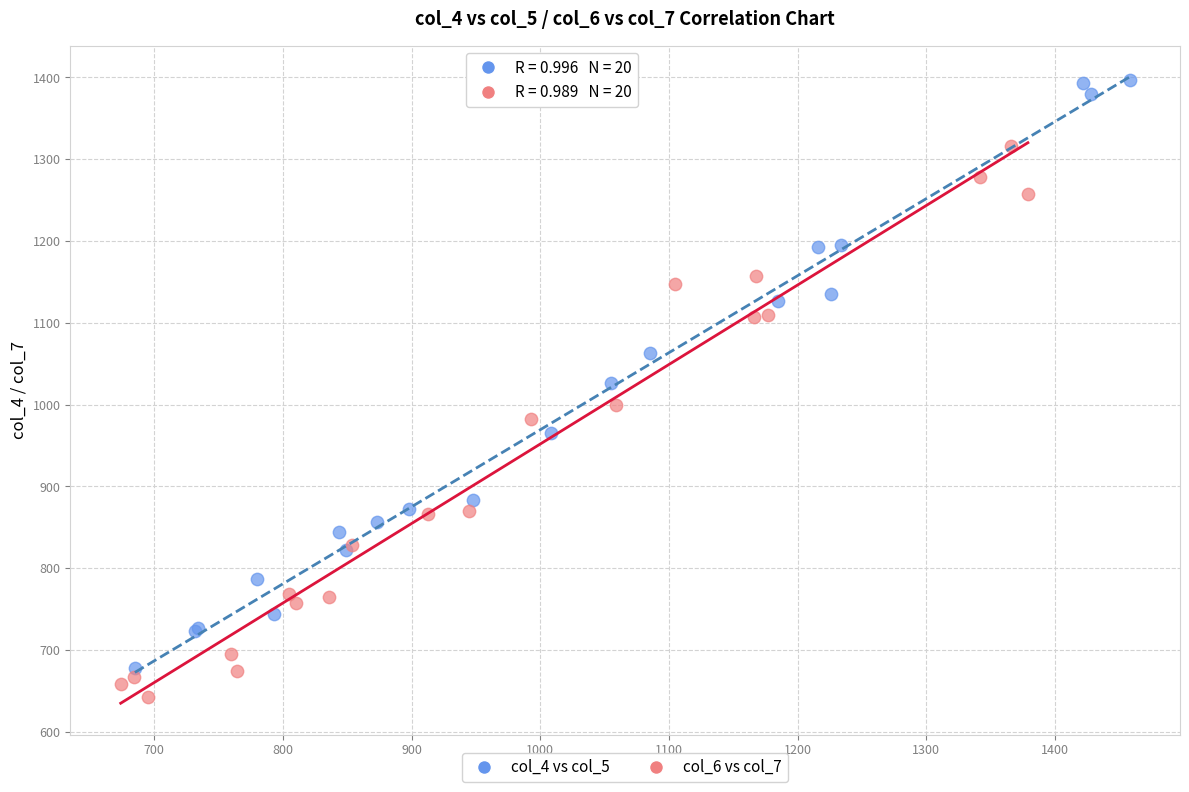

Which series has the widest spread of Y values?

col_4 vs col_5